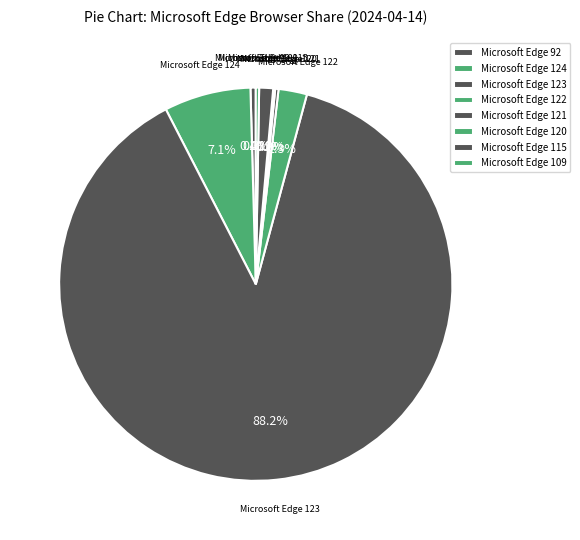

Which slice represents more than half of the pie?

Microsoft Edge 123